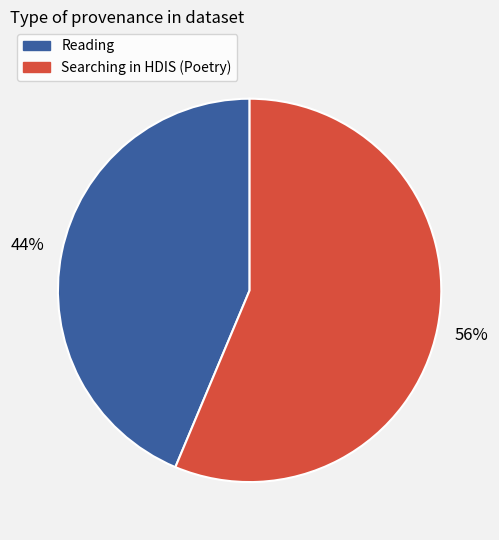

Does any single category account for the majority?

Yes